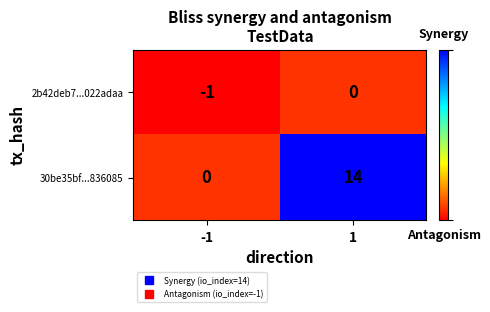

At how many categories does at least one series exceed 8?

1